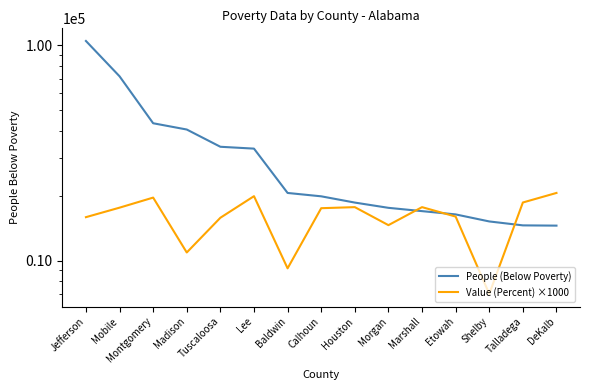

Where is Value (Percent) ×1000 nearest to the value 13800?

Morgan